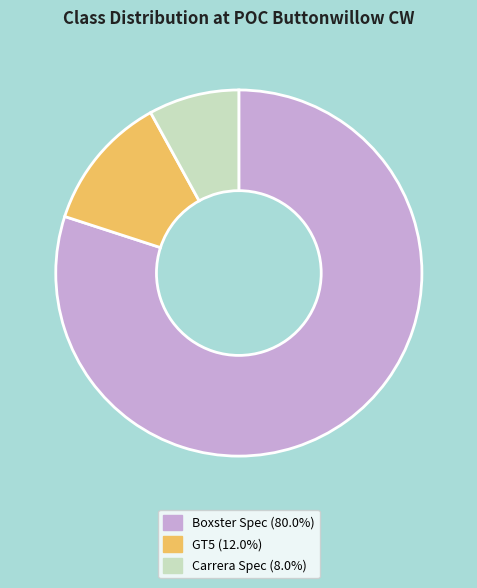

Count the number of slices in the pie.

3